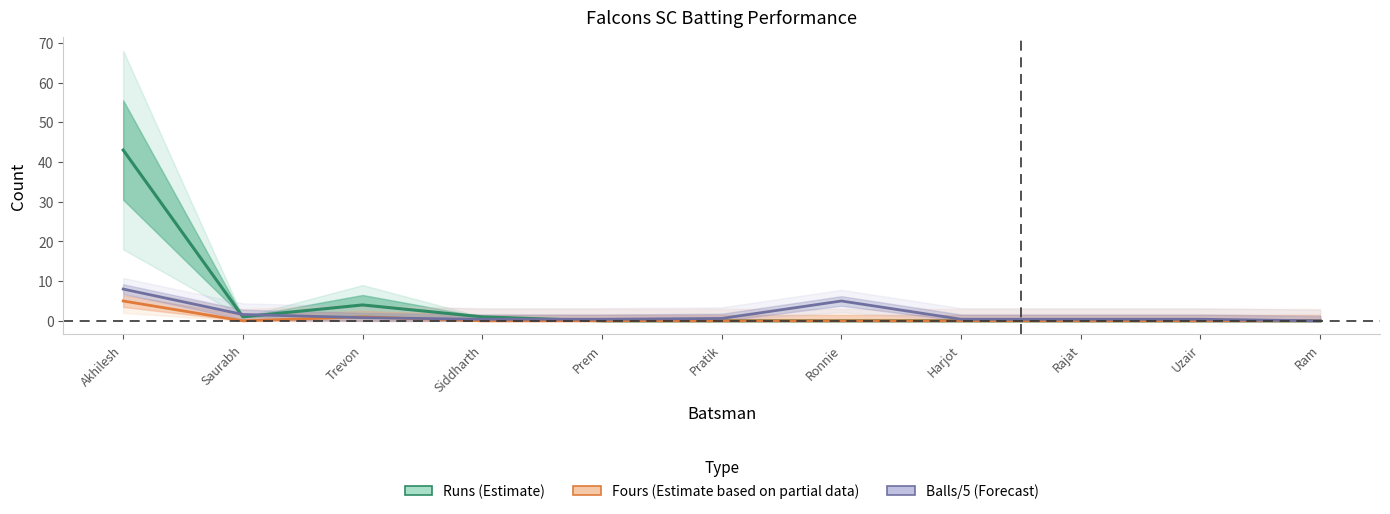

How many series are shown in this chart?

3